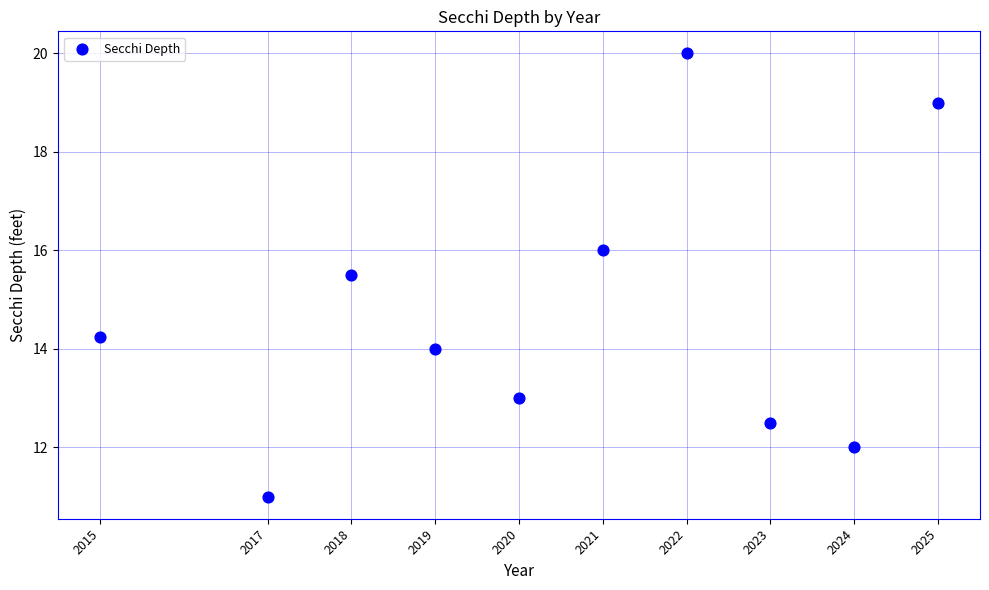

What Y value in the scatter plot is closest to 15?

15.5